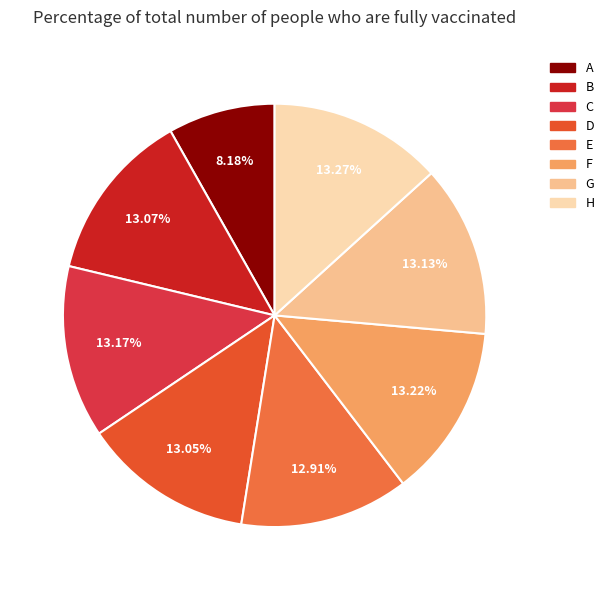

How many slices are in this pie chart?

8